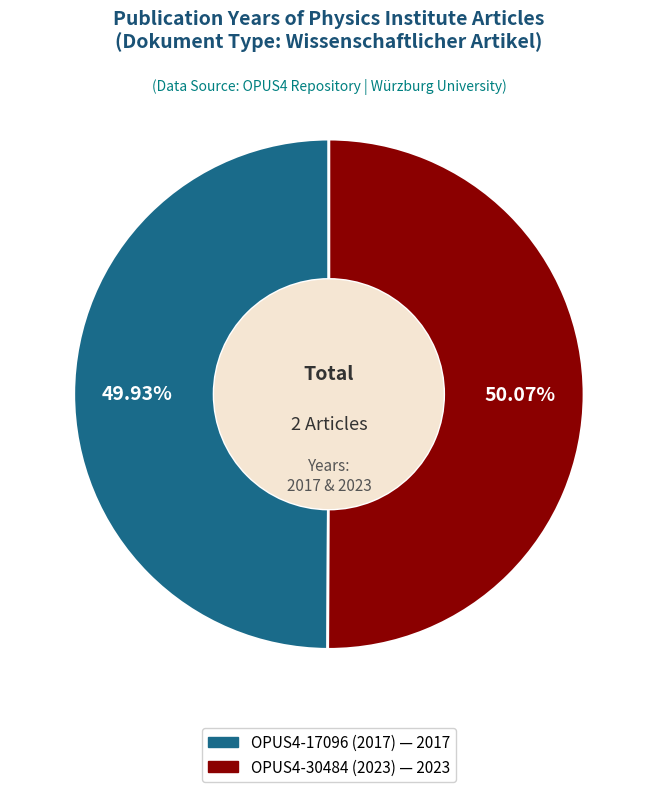

What is the ratio of the value at OPUS4-30484 (2023) to the value at OPUS4-17096 (2017)?

1.0